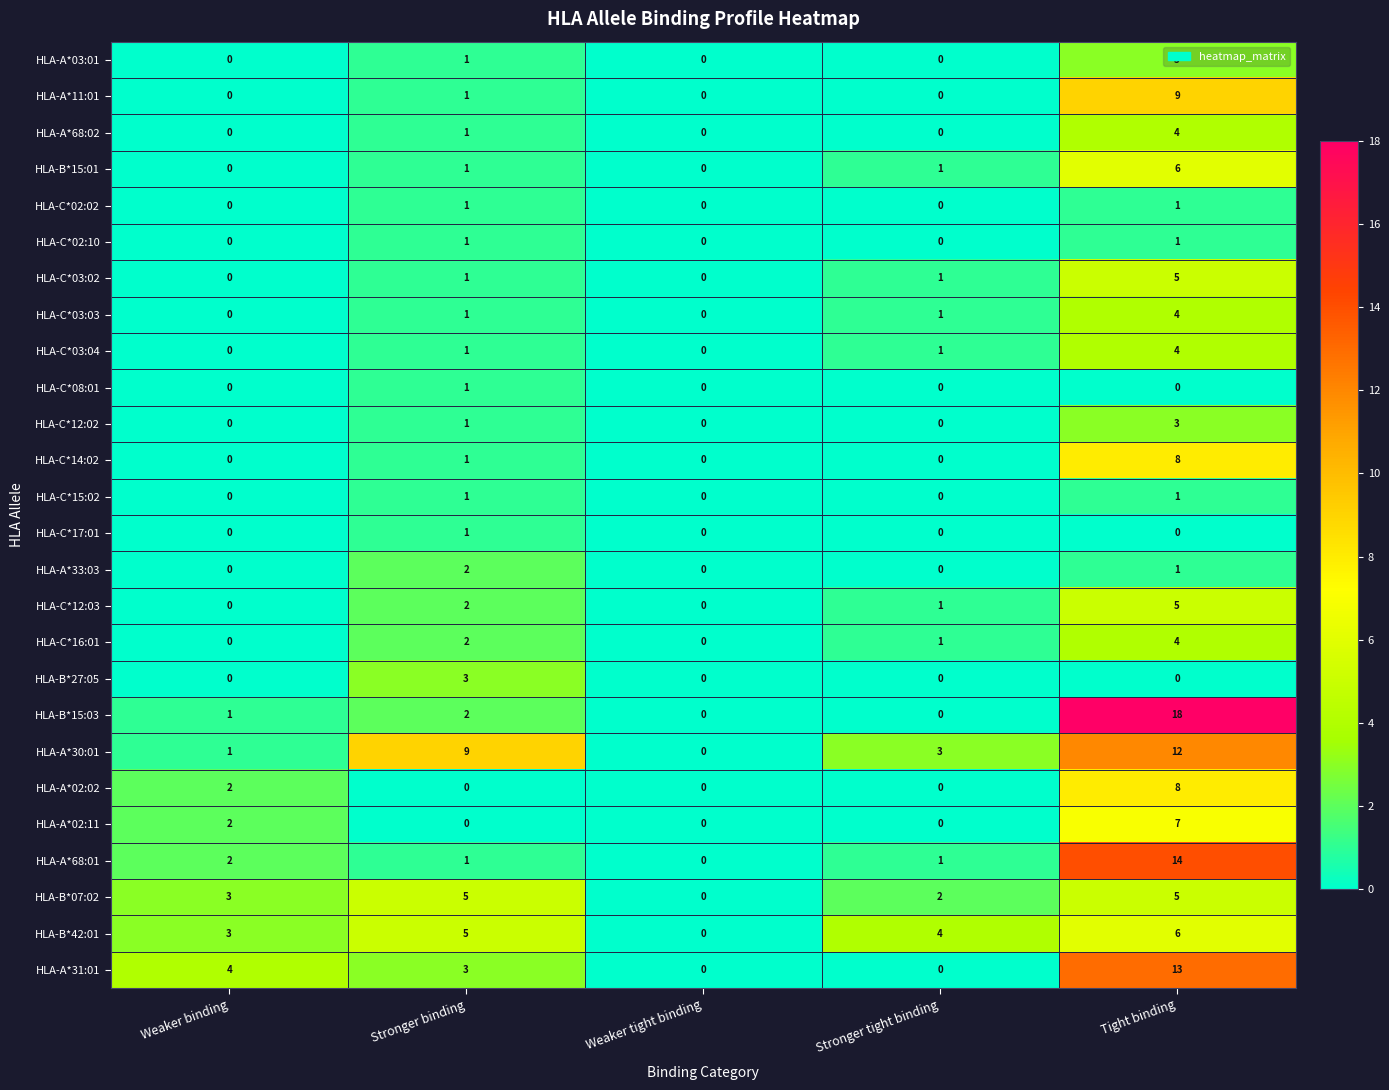

What is the sum of all HLA-B*27:05 values?

3